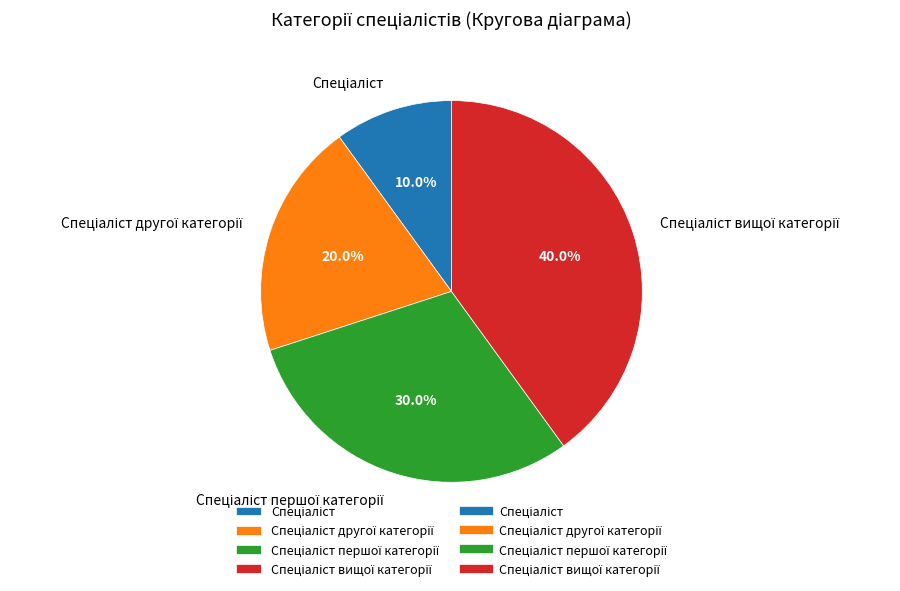

Is there a majority slice in this chart?

No